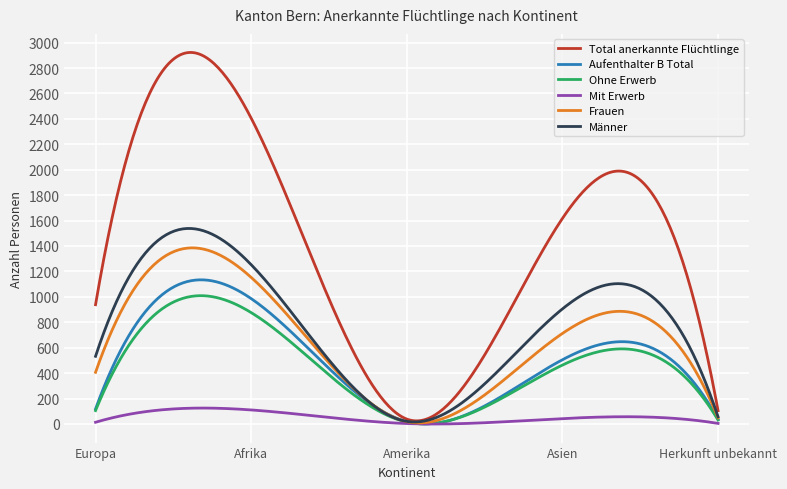

Which series has the largest total across all categories?

Total anerkannte Flüchtlinge